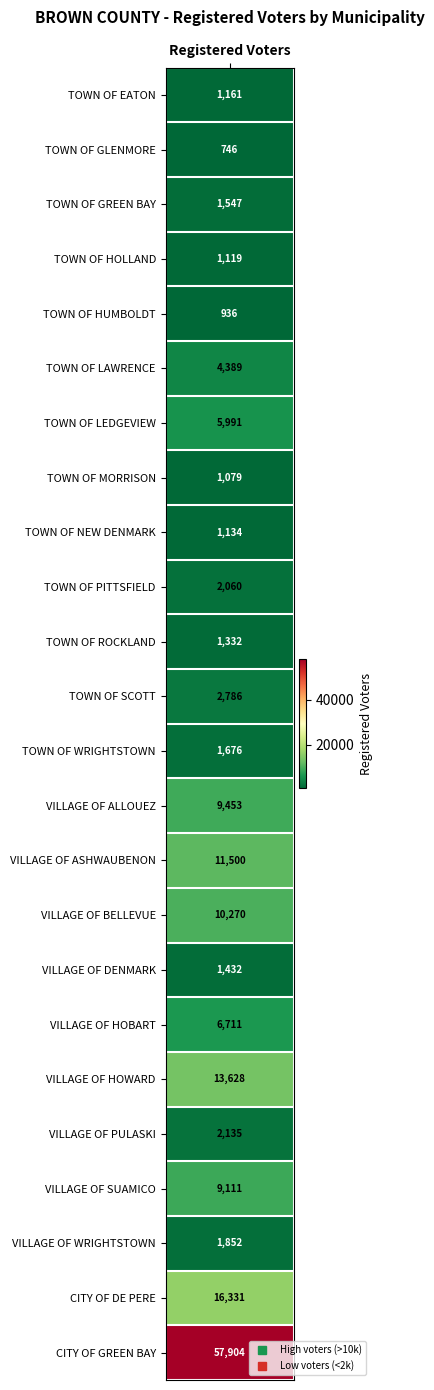

What is the minimum value shown in the chart?

746